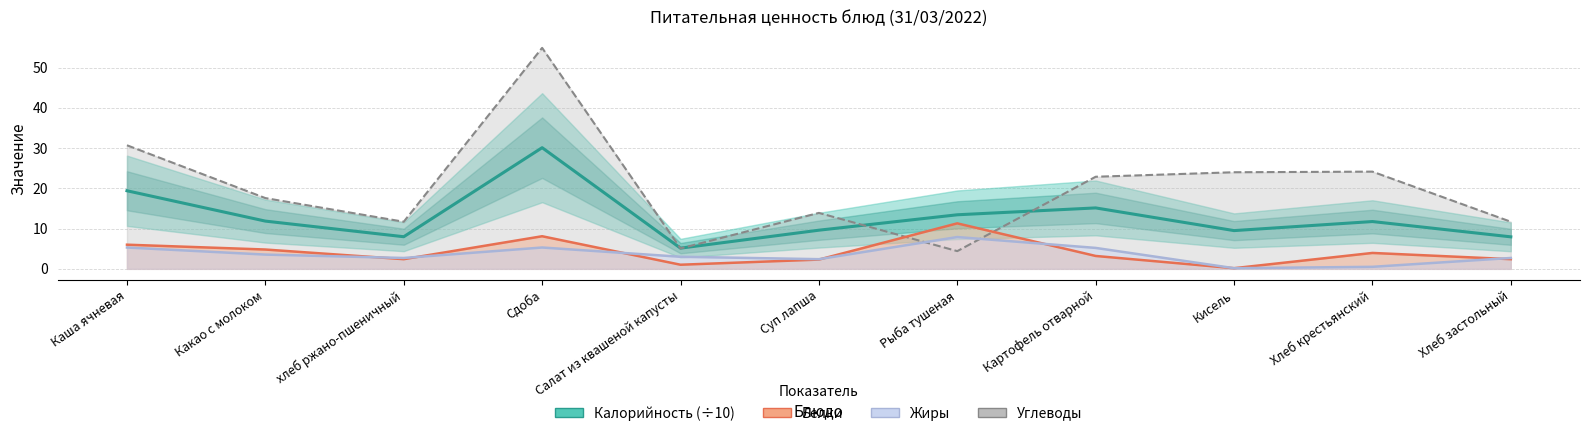

What is the difference between the highest and lowest values at Сдоба?

49.6